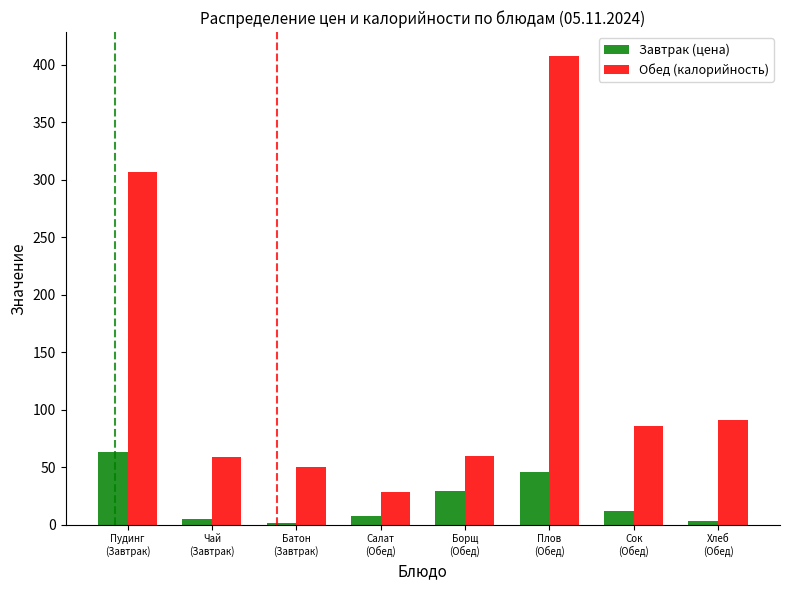

What is the label of the 7th bar from the left?

Сок
(Обед)